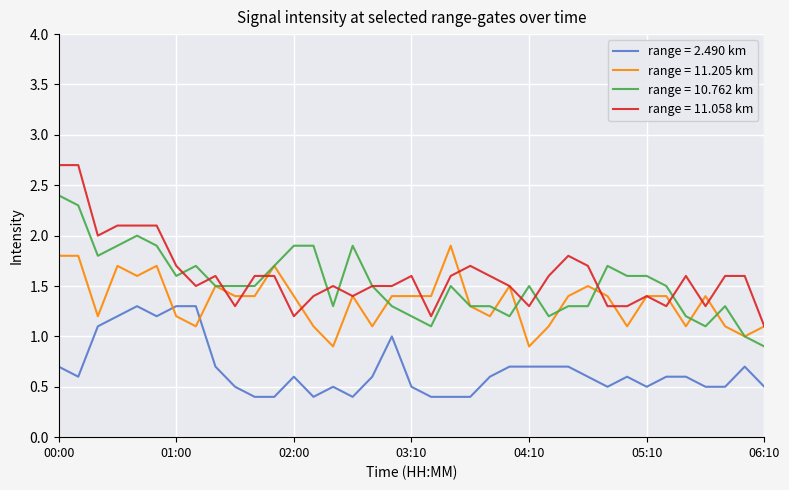

Rank the series by their maximum value, from highest to lowest.

range = 11.058 km, range = 10.762 km, range = 11.205 km, range = 2.490 km